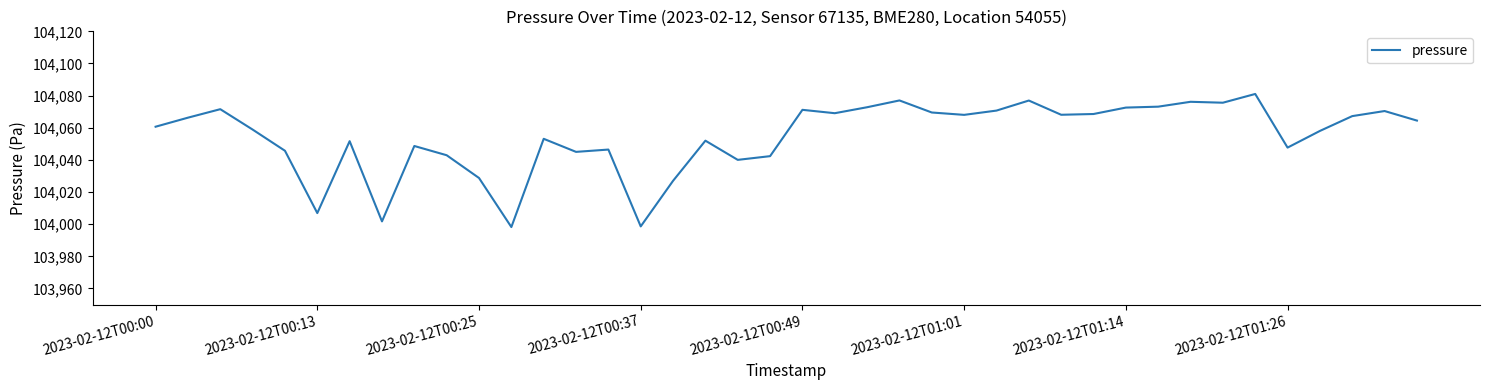

What is the minimum value shown in the chart?

103998.2